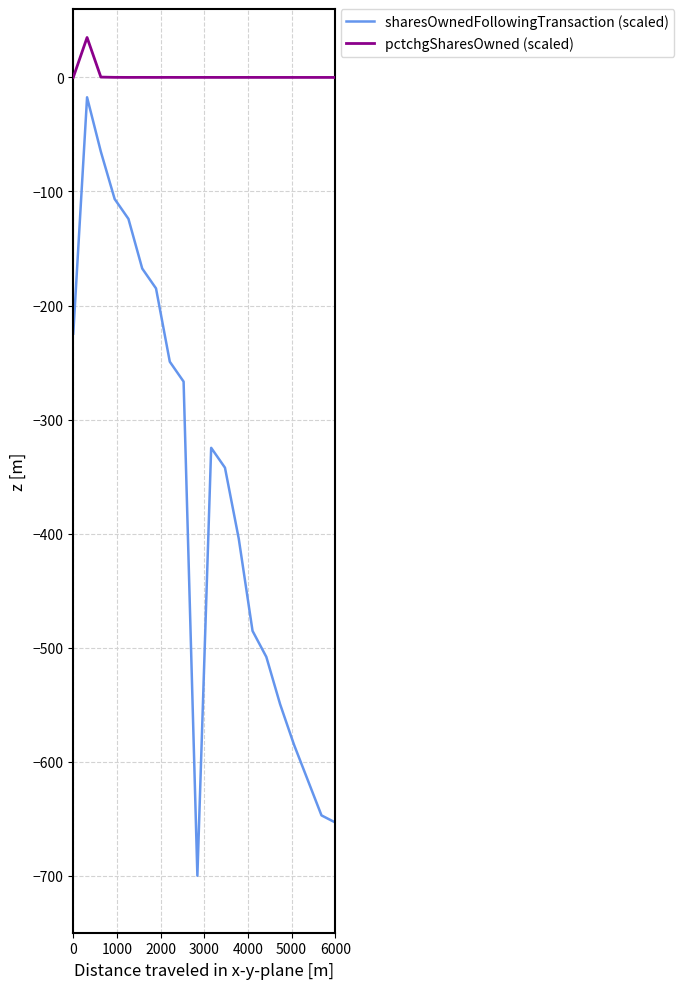

True or false: pctchgSharesOwned (scaled) and sharesOwnedFollowingTransaction (scaled) cross at least once.

False